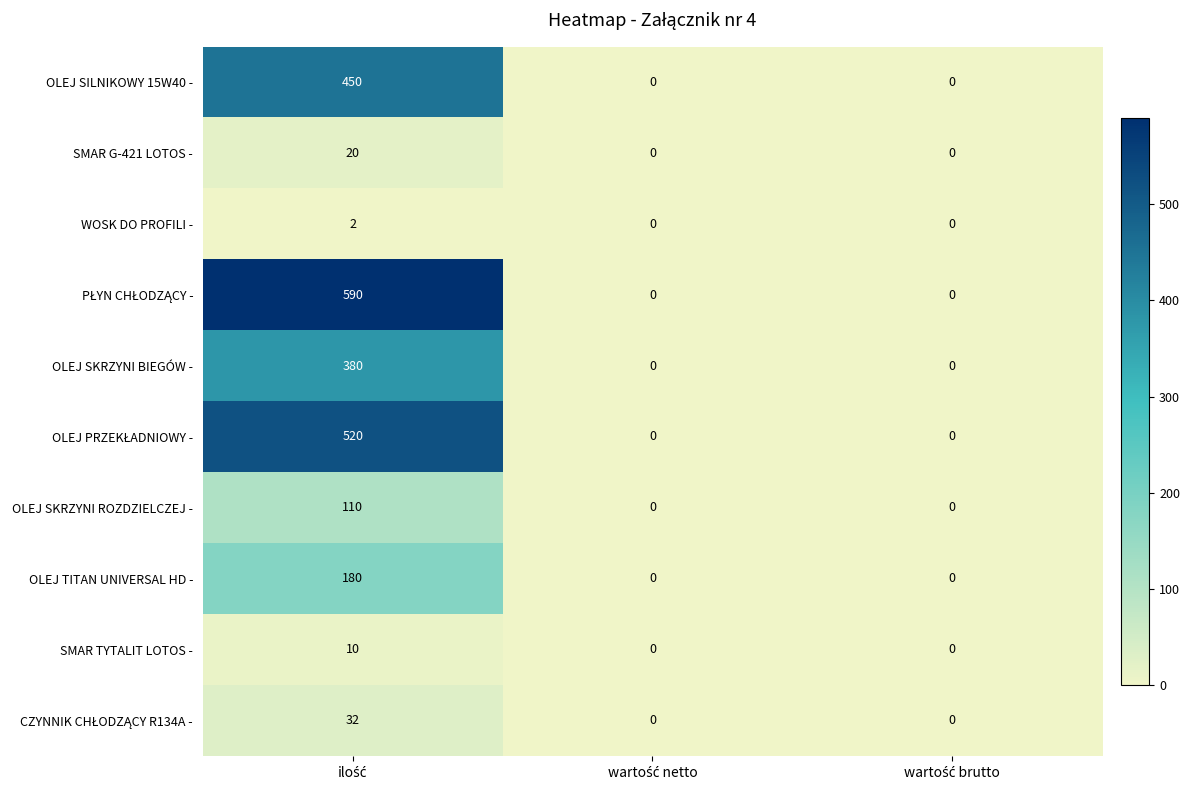

Count the SMAR TYTALIT LOTOS - values in the range 0 to 10.

3